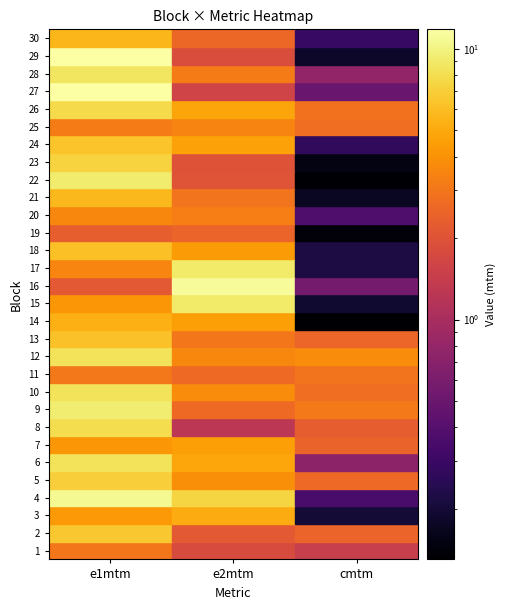

Where does the e2mtm series first go above 3?

3